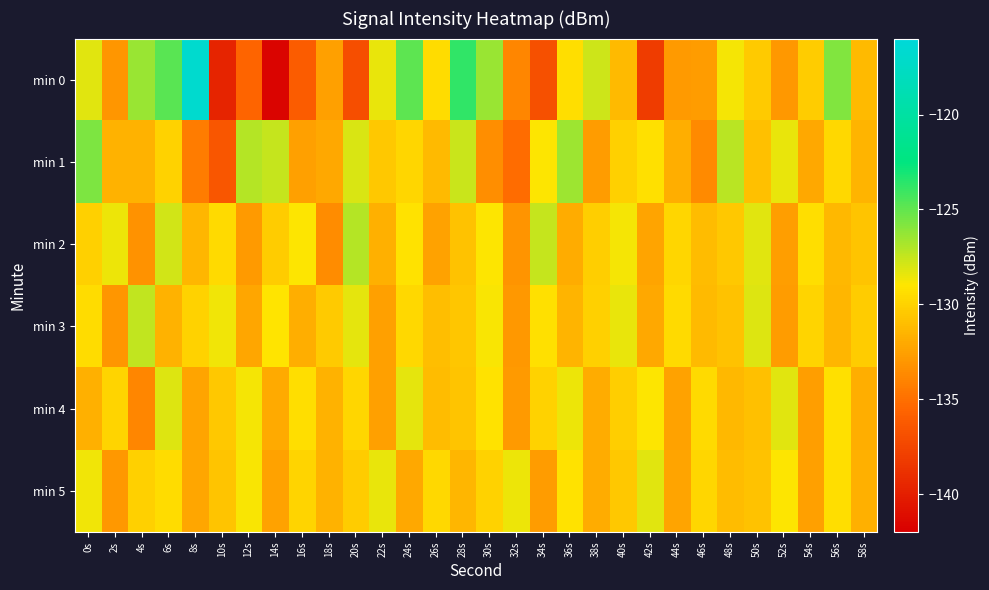

At how many categories does at least one series exceed -139?

30